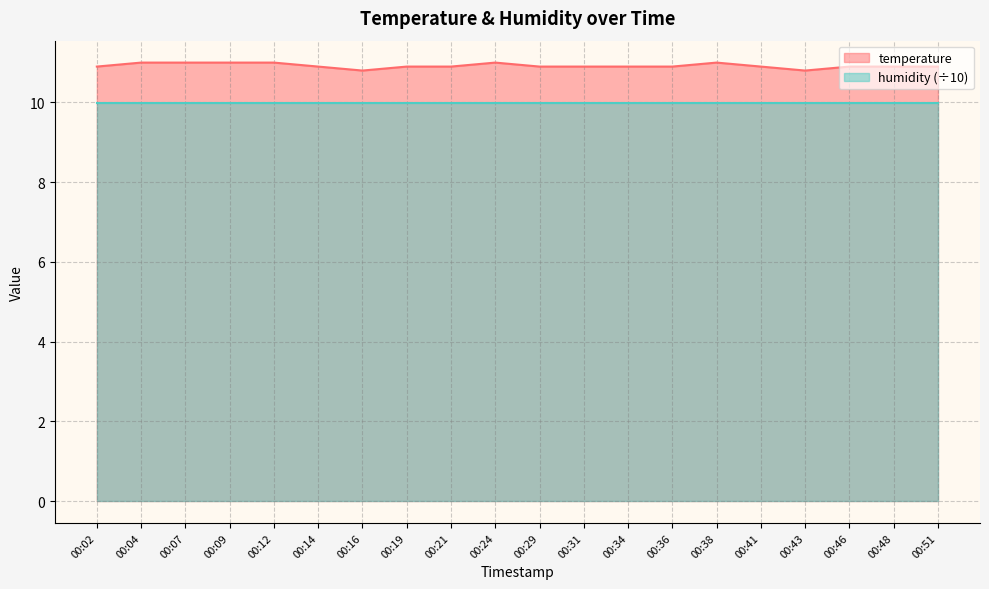

How many distinct data groups are displayed?

2